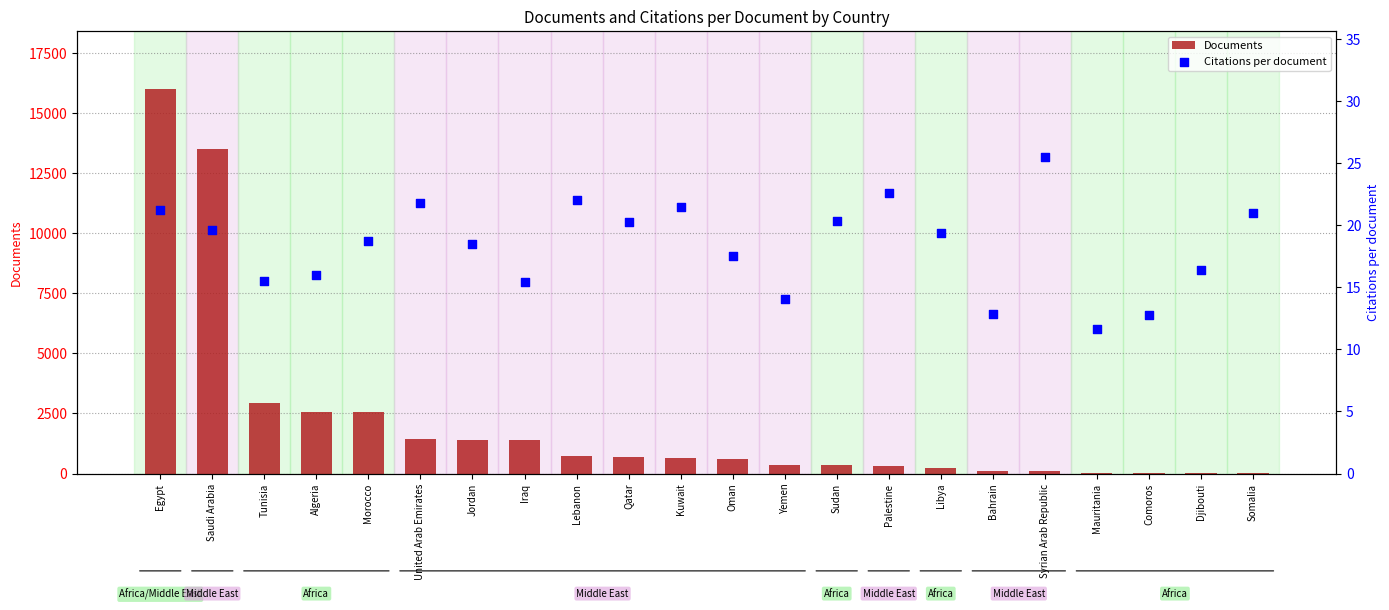

Which series has the widest spread of Y values?

Documents